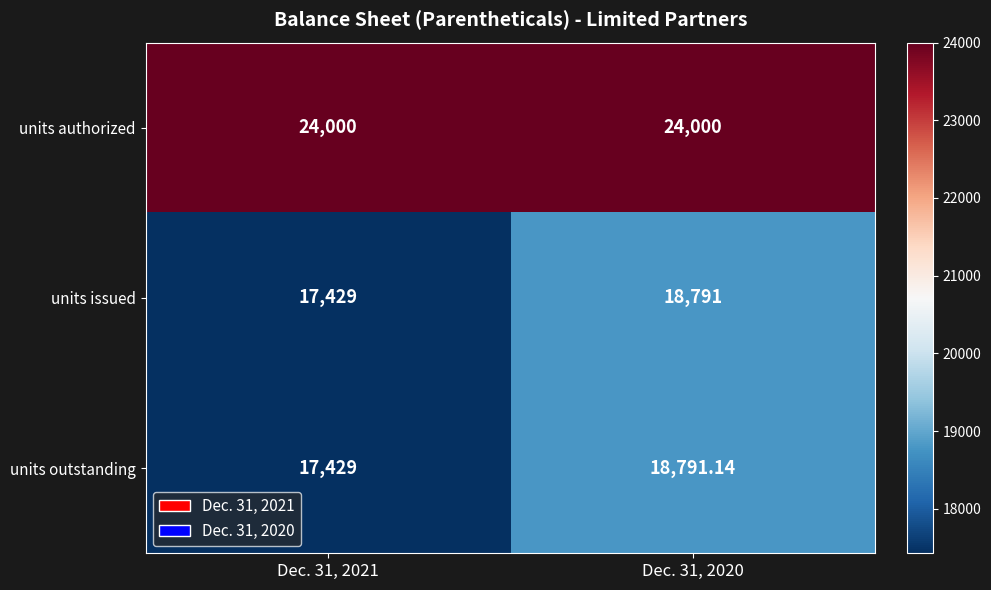

What is the smallest value displayed?

17429.0